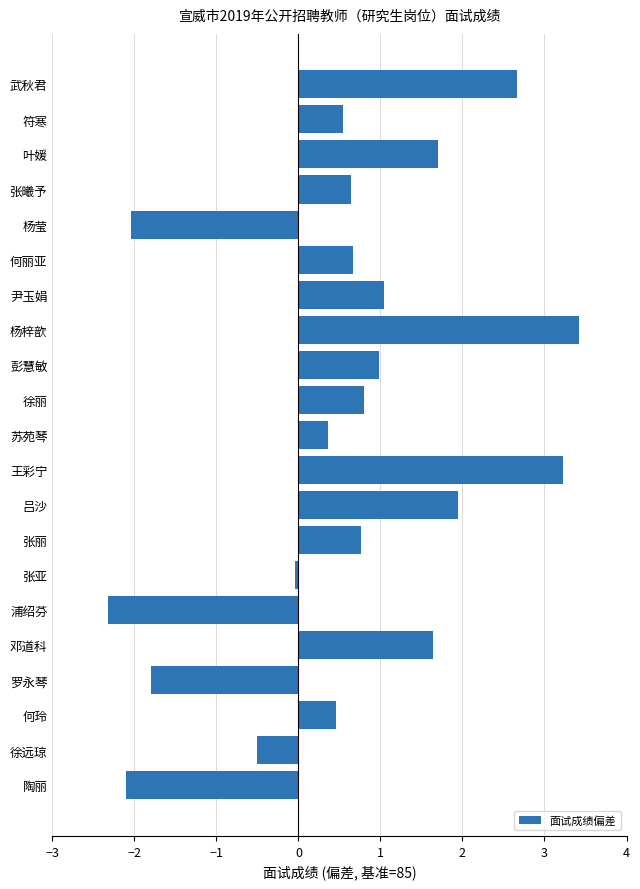

How many bars are there in total?

21